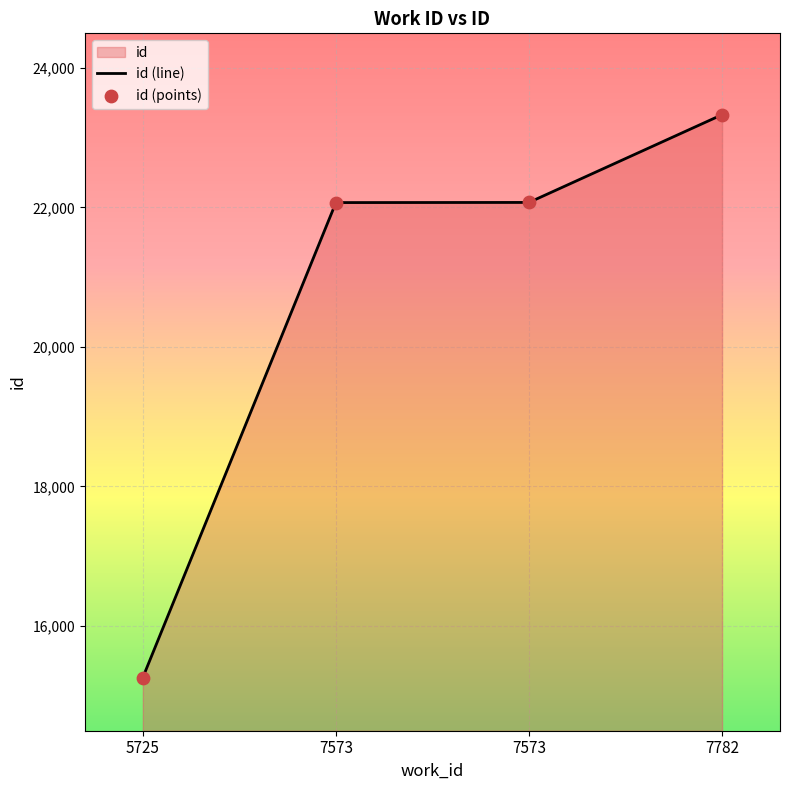

At which category is the sum across all series the highest?

7782